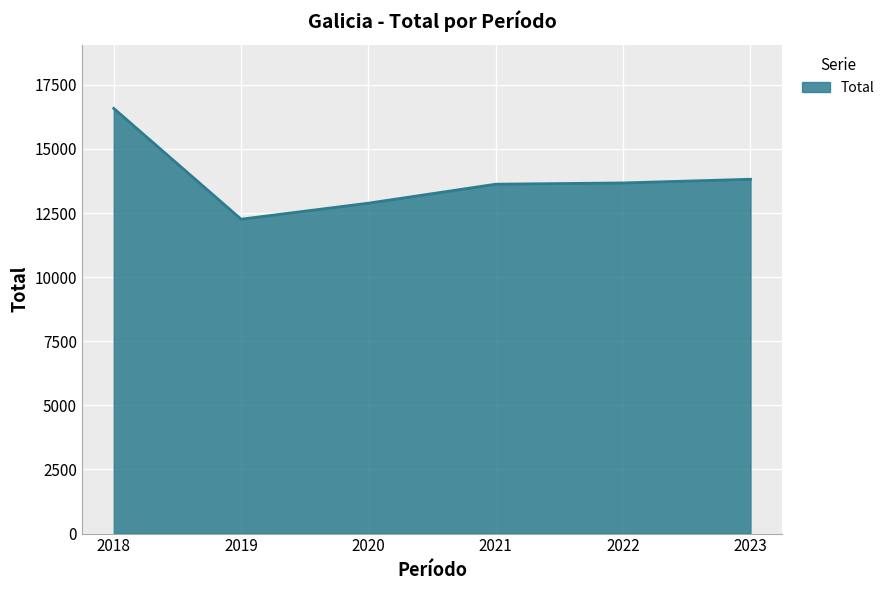

True or false: the data has more than 1 interior local peaks.

False